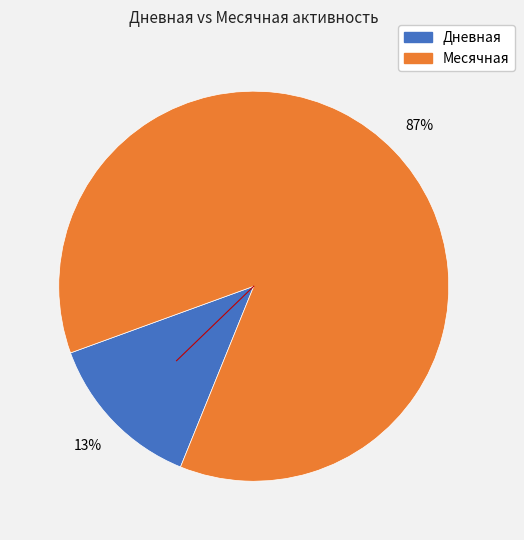

Is the sum of Месячная and Дневная greater than half?

Yes